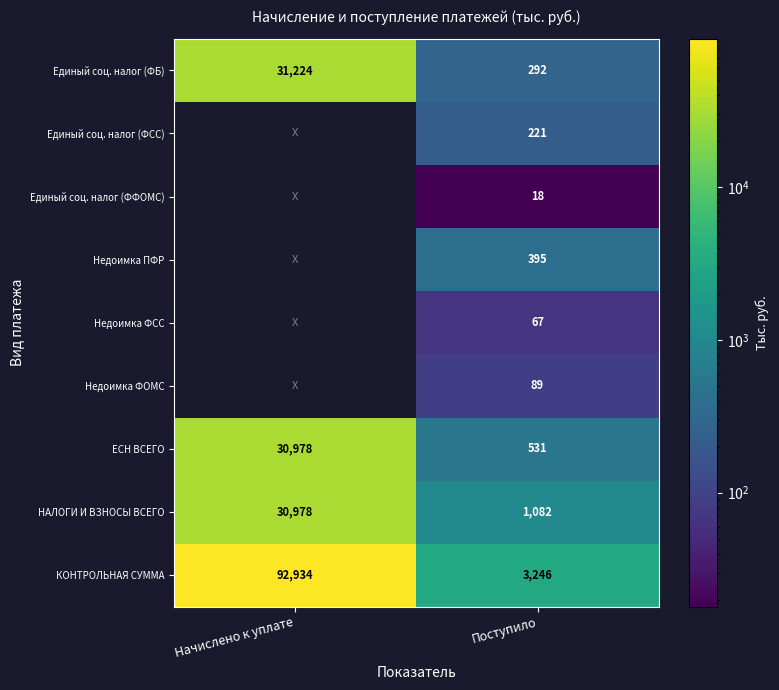

Which category has the highest value in the Единый соц. налог (ФБ) series?

Начислено к уплате